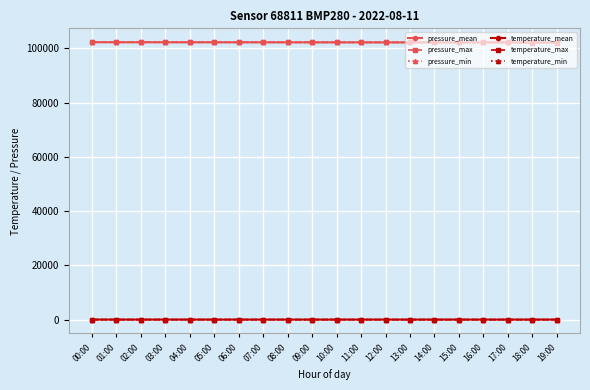

At how many categories does at least one series exceed 44106?

20